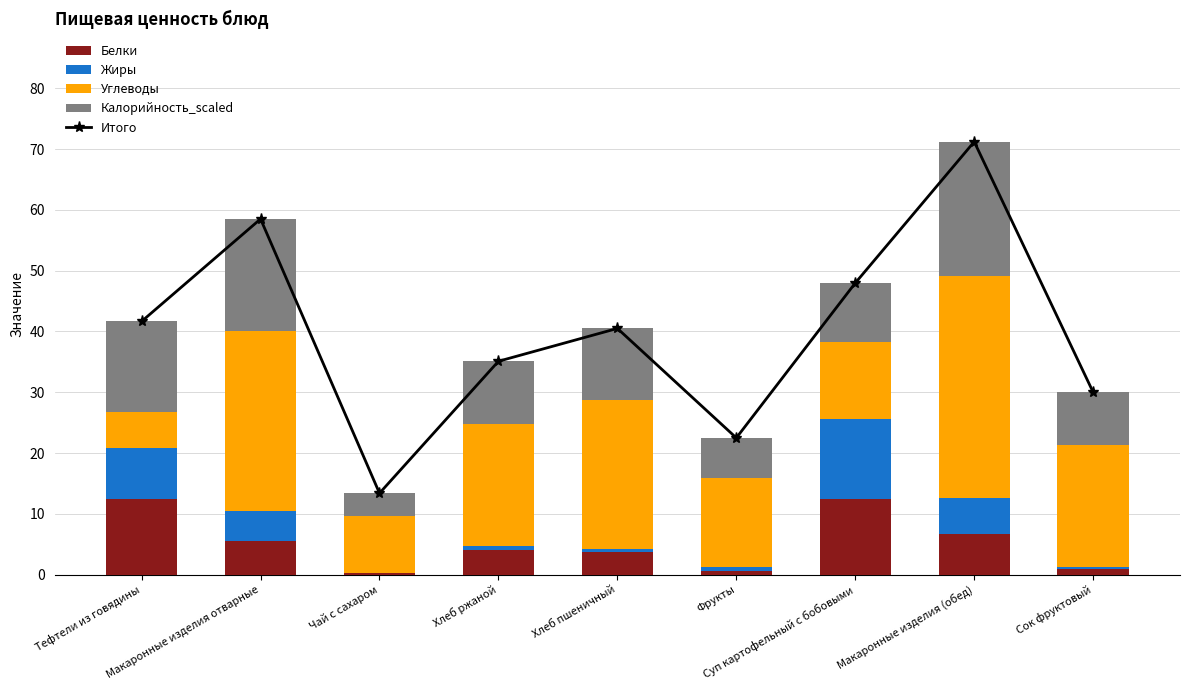

Rank the series at Макаронные изделия (обед) from highest to lowest value.

Итого, Углеводы, Калорийность_scaled, Белки, Жиры